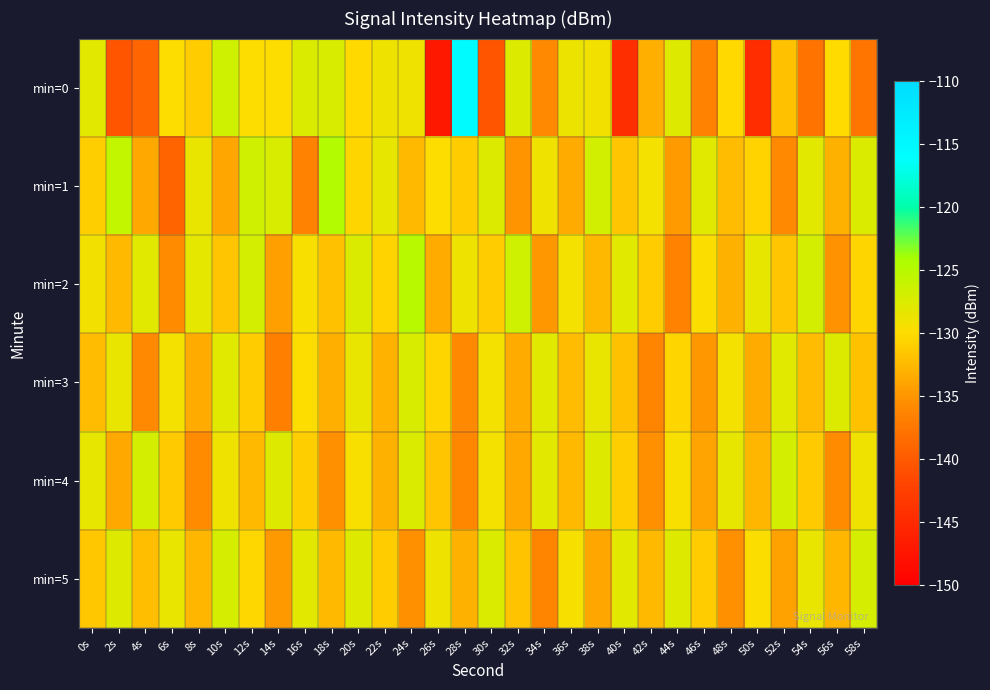

Which has a higher value, 48s or 46s?

48s